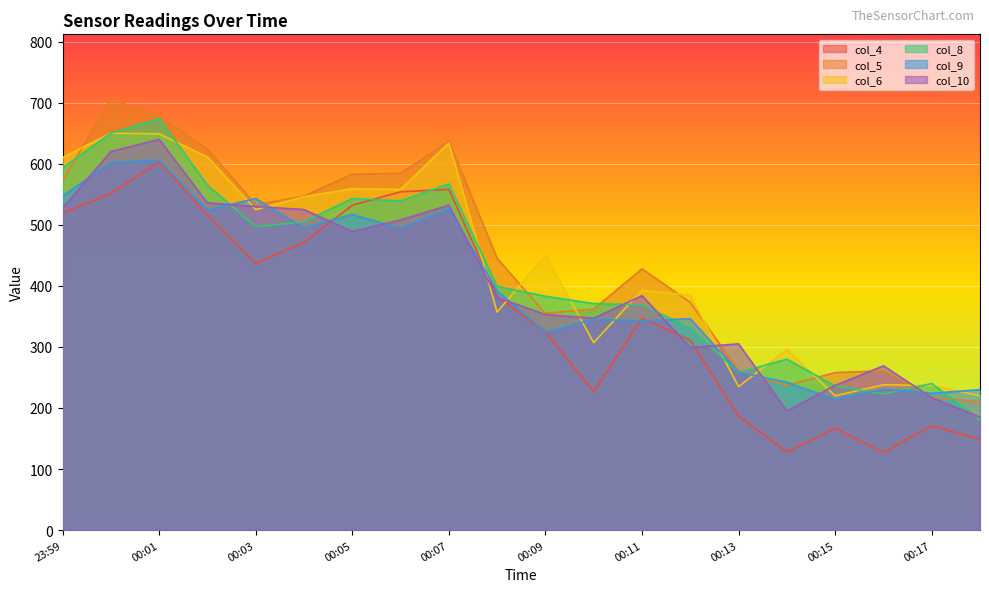

Reading left to right, what are all the values shown in this chart?

col_4: 23:59=519	00:00=551	00:01=603	00:02=516	00:03=437	00:04=471	00:05=532	00:06=554	00:07=558	00:08=383	00:09=324	00:10=227	00:11=347	00:12=311	00:13=187	00:14=128	00:15=167	00:16=127	00:17=171	00:18=149
col_5: 23:59=572	00:00=706	00:01=678	00:02=624	00:03=533	00:04=547	00:05=583	00:06=584	00:07=637	00:08=445	00:09=355	00:10=362	00:11=428	00:12=373	00:13=261	00:14=237	00:15=258	00:16=261	00:17=218	00:18=210
col_6: 23:59=610	00:00=650	00:01=649	00:02=611	00:03=525	00:04=546	00:05=559	00:06=558	00:07=634	00:08=357	00:09=450	00:10=307	00:11=393	00:12=384	00:13=235	00:14=296	00:15=220	00:16=238	00:17=237	00:18=220
col_8: 23:59=593	00:00=650	00:01=674	00:02=565	00:03=497	00:04=505	00:05=543	00:06=539	00:07=567	00:08=399	00:09=383	00:10=371	00:11=369	00:12=331	00:13=258	00:14=280	00:15=236	00:16=223	00:17=240	00:18=181
col_9: 23:59=547	00:00=602	00:01=606	00:02=524	00:03=543	00:04=495	00:05=517	00:06=494	00:07=526	00:08=392	00:09=324	00:10=345	00:11=343	00:12=346	00:13=259	00:14=242	00:15=214	00:16=231	00:17=224	00:18=230
col_10: 23:59=527	00:00=620	00:01=640	00:02=536	00:03=530	00:04=525	00:05=489	00:06=508	00:07=532	00:08=381	00:09=353	00:10=347	00:11=384	00:12=299	00:13=305	00:14=195	00:15=237	00:16=269	00:17=217	00:18=185